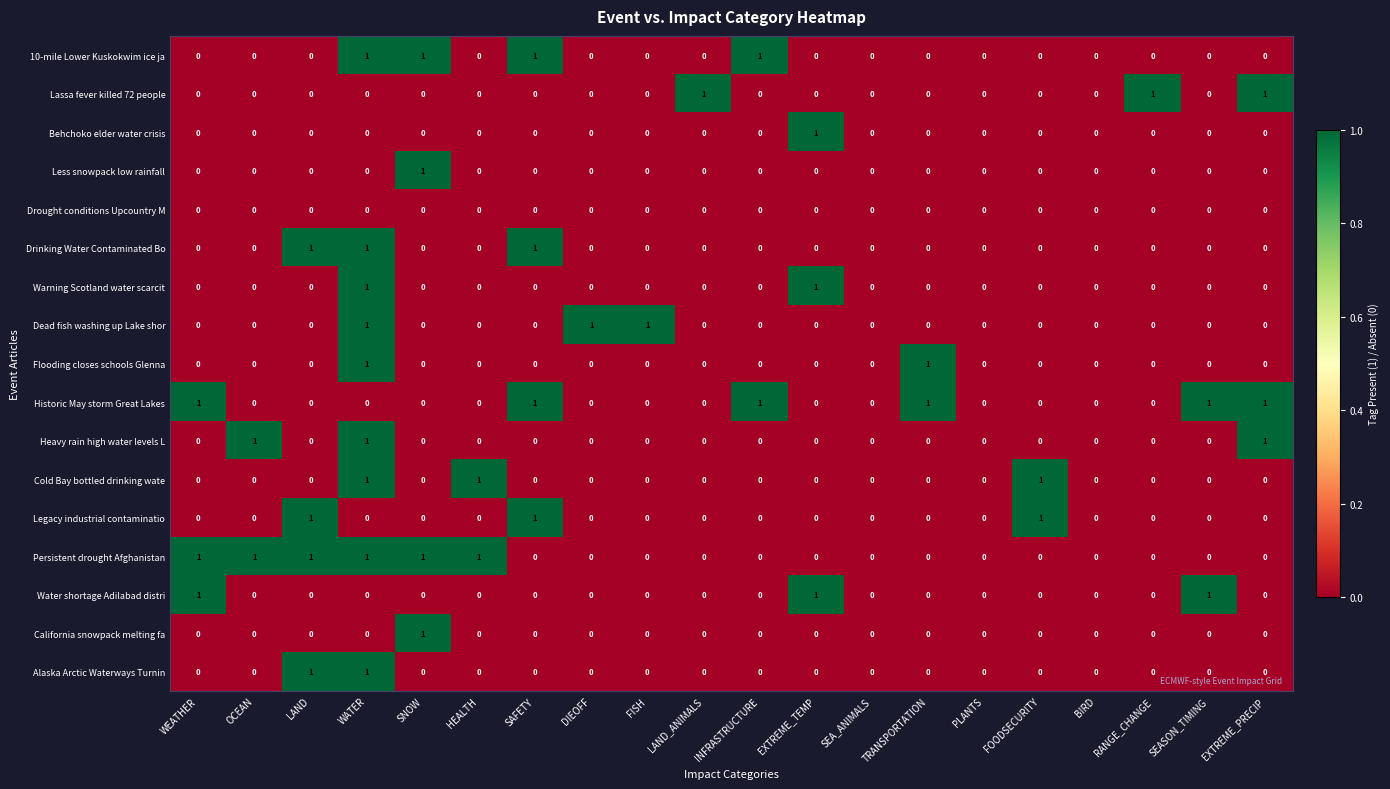

True or false: Water shortage Adilabad distri has a value of 0 at PLANTS.

True